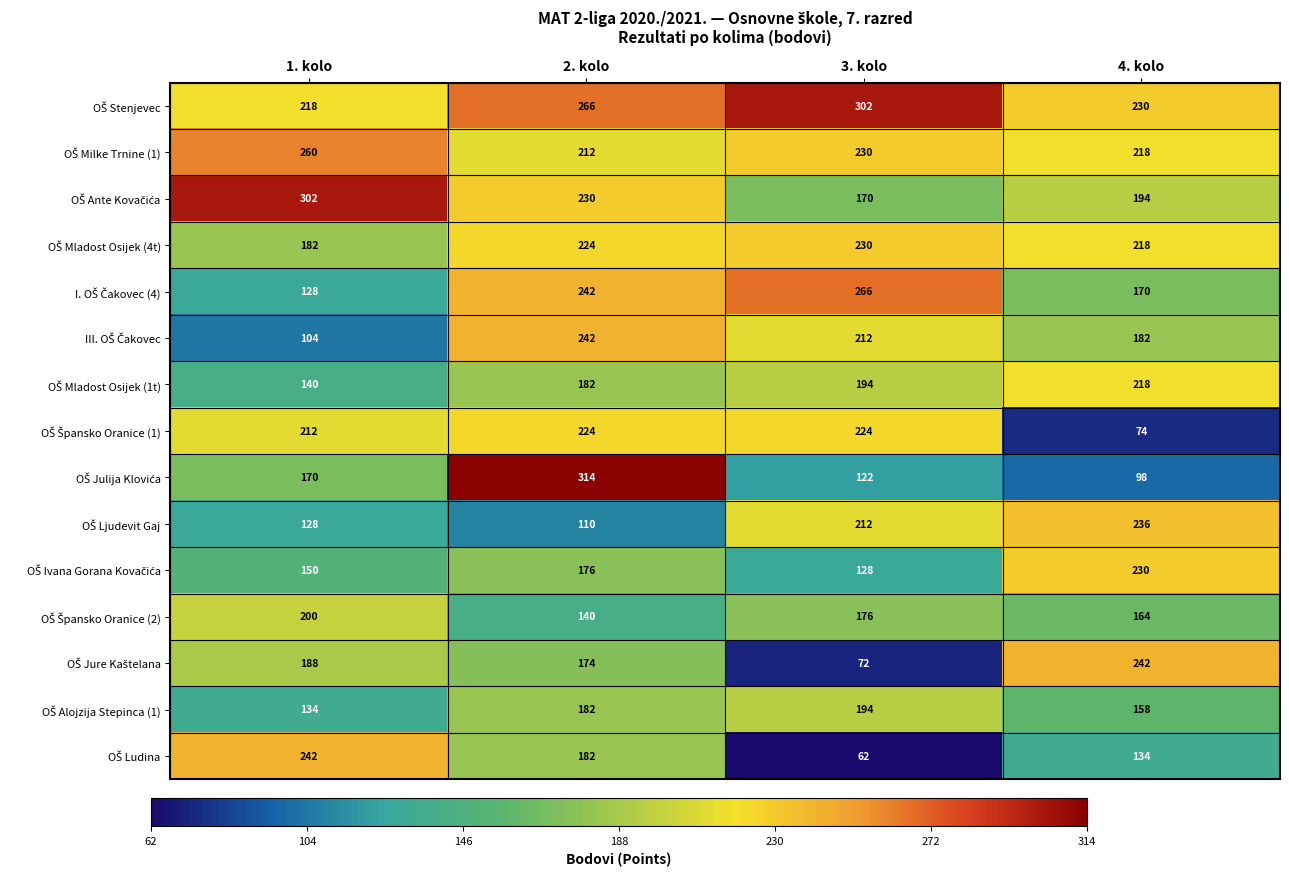

What is the total value across all series at 4. kolo?

2766